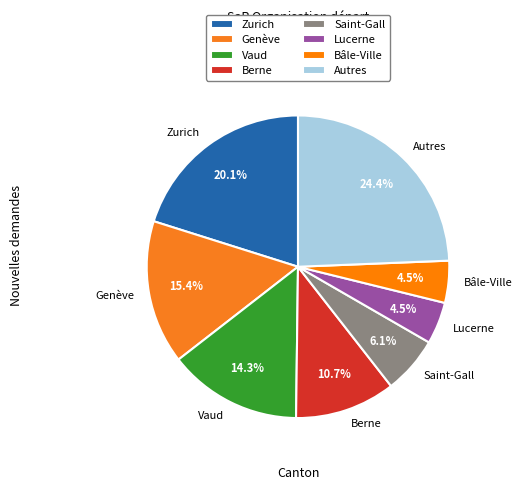

Is there any slice that represents more than half of the pie?

No